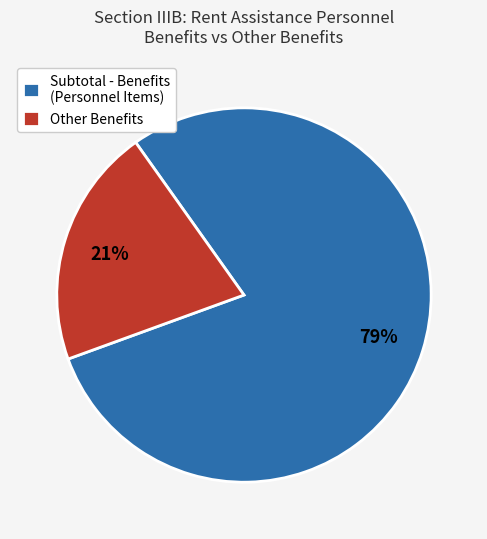

Which category has the smallest portion of the pie?

Other Benefits